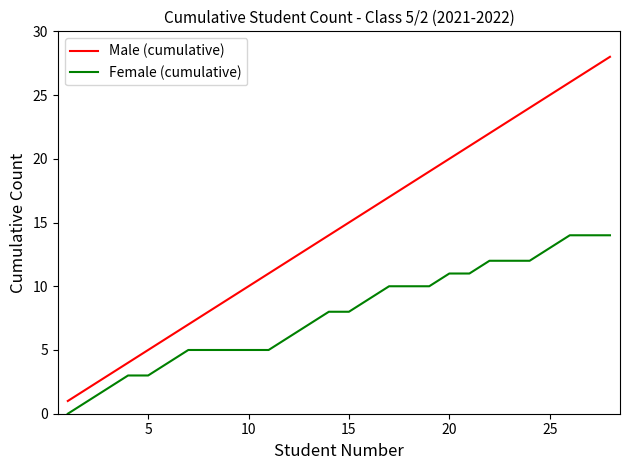

How many lines are shown in the chart?

2